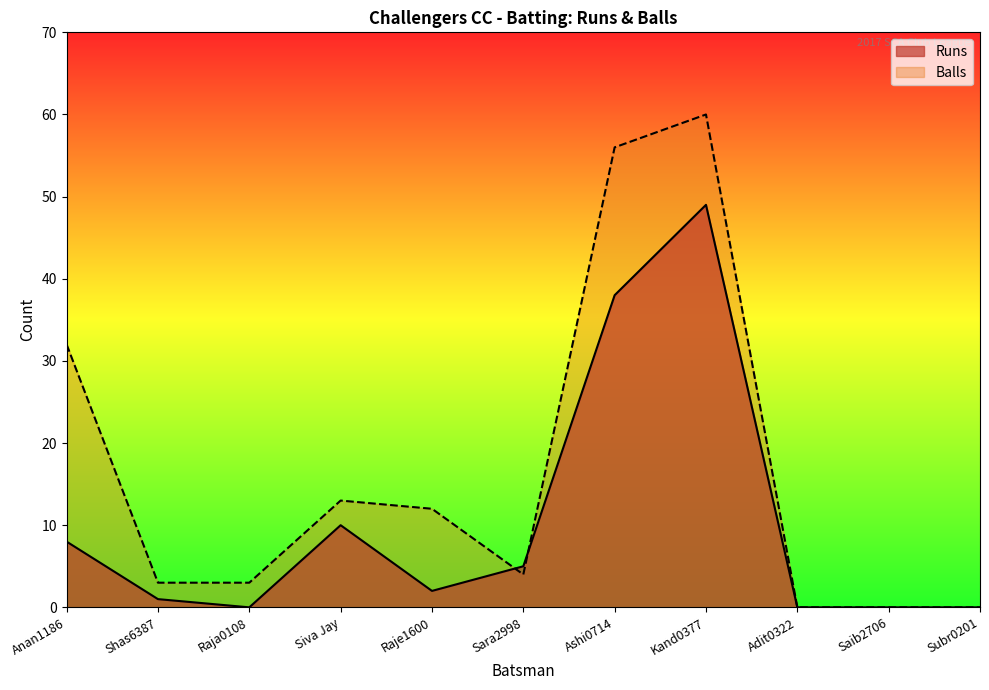

Reading left to right, extract all data points from this chart.

Runs: Anan1186=8	Shas6387=1	Raja0108=0	Siva Jay=10	Raje1600=2	Sara2998=5	Ashi0714=38	Kand0377=49	Adit0322=0	Saib2706=0	Subr0201=0
Balls: Anan1186=32	Shas6387=3	Raja0108=3	Siva Jay=13	Raje1600=12	Sara2998=4	Ashi0714=56	Kand0377=60	Adit0322=0	Saib2706=0	Subr0201=0